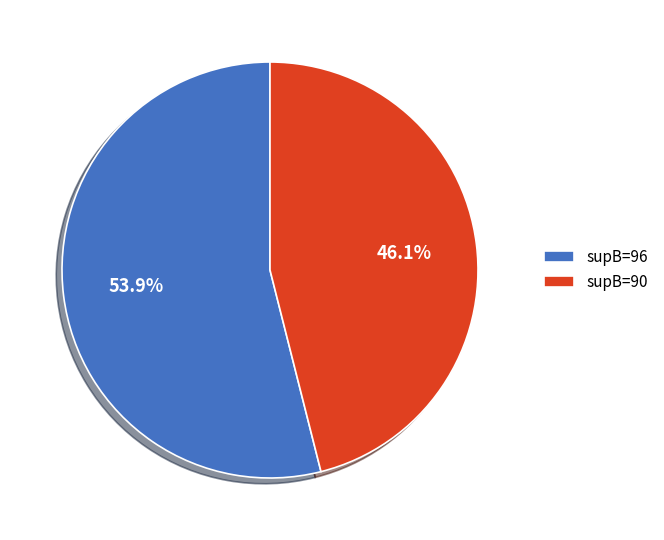

What percentage is the supB=90 slice, to the nearest percent?

46%